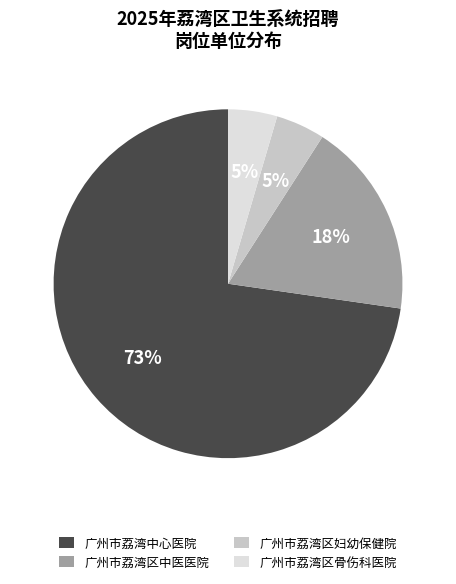

Does 广州市荔湾中心医院 account for over 50% of the chart?

Yes